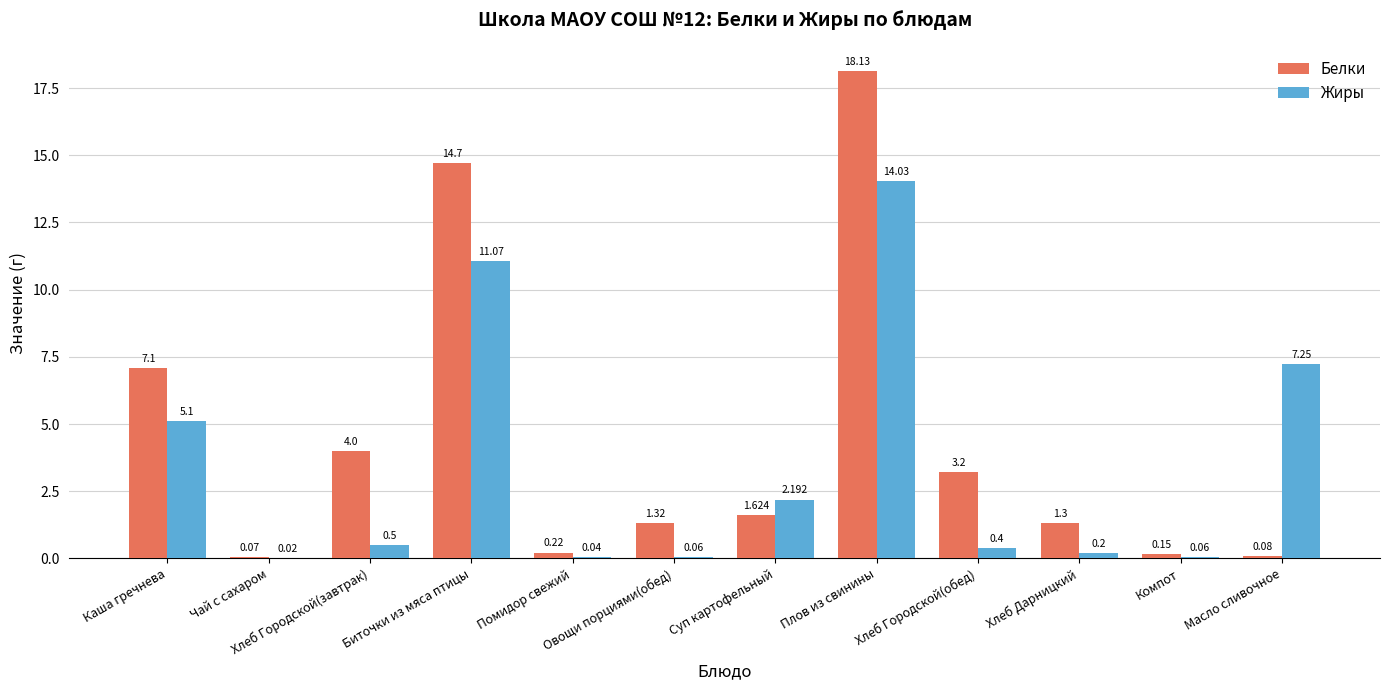

Count the number of data series in this chart.

2